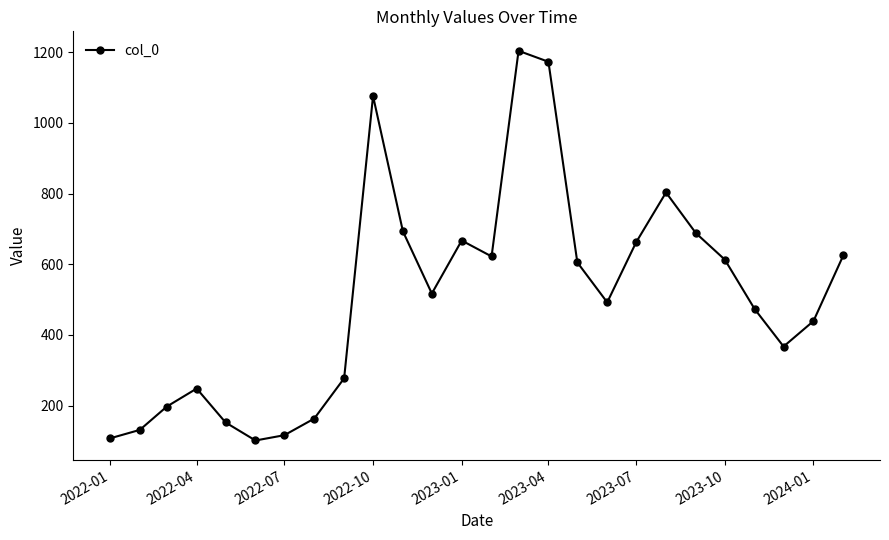

What is the value of the 14th point from the left?

622